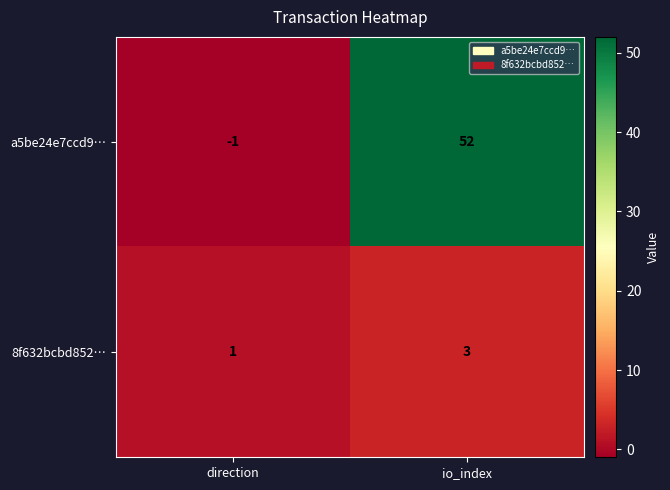

At which category does the chart reach its peak across all series?

io_index